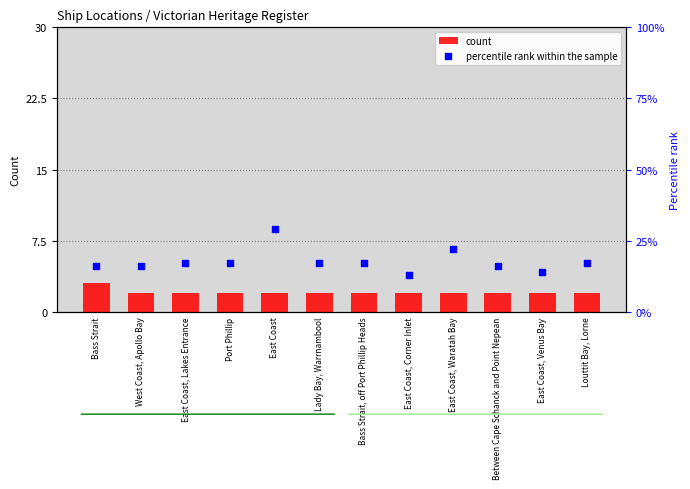

At how many categories does at least one series exceed 4?

12